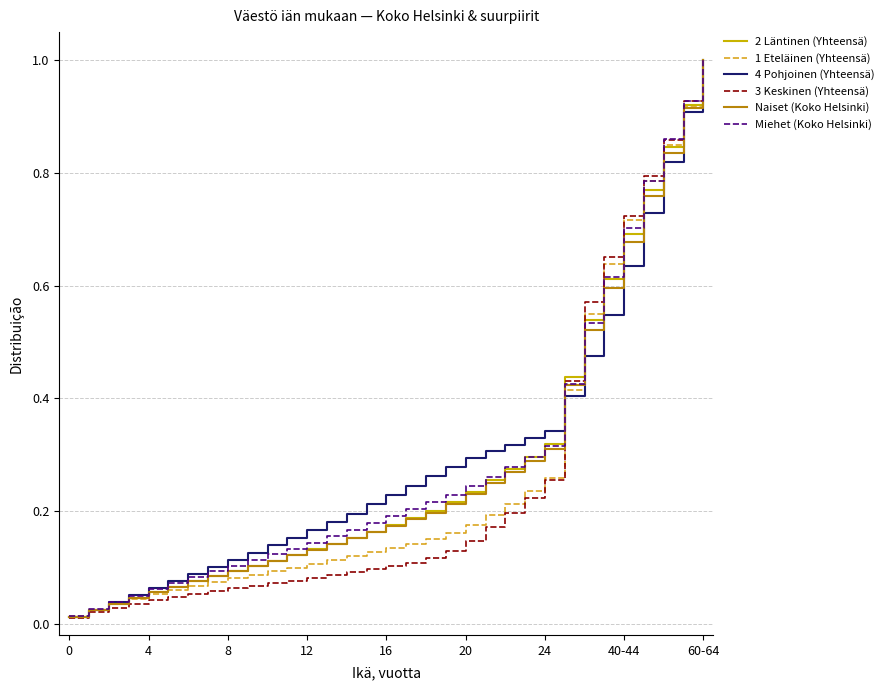

Which series has the largest range (max minus min)?

3 Keskinen (Yhteensä)